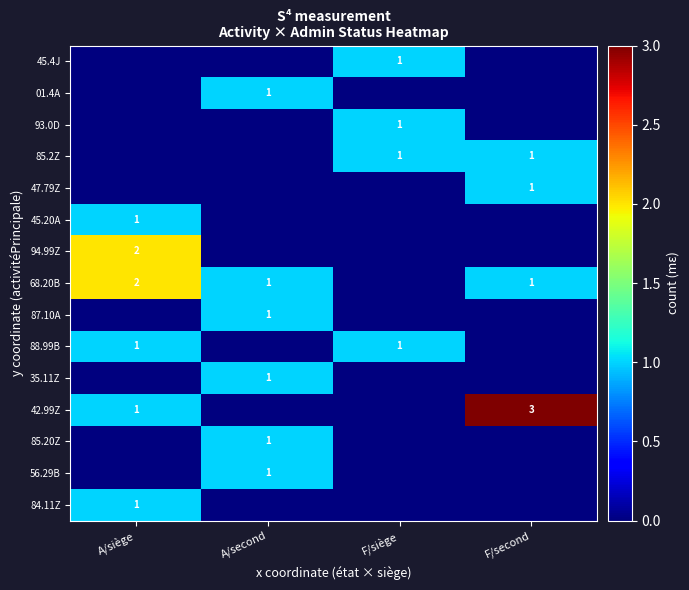

Is it true that 42.99Z equals 3 at F/second?

True